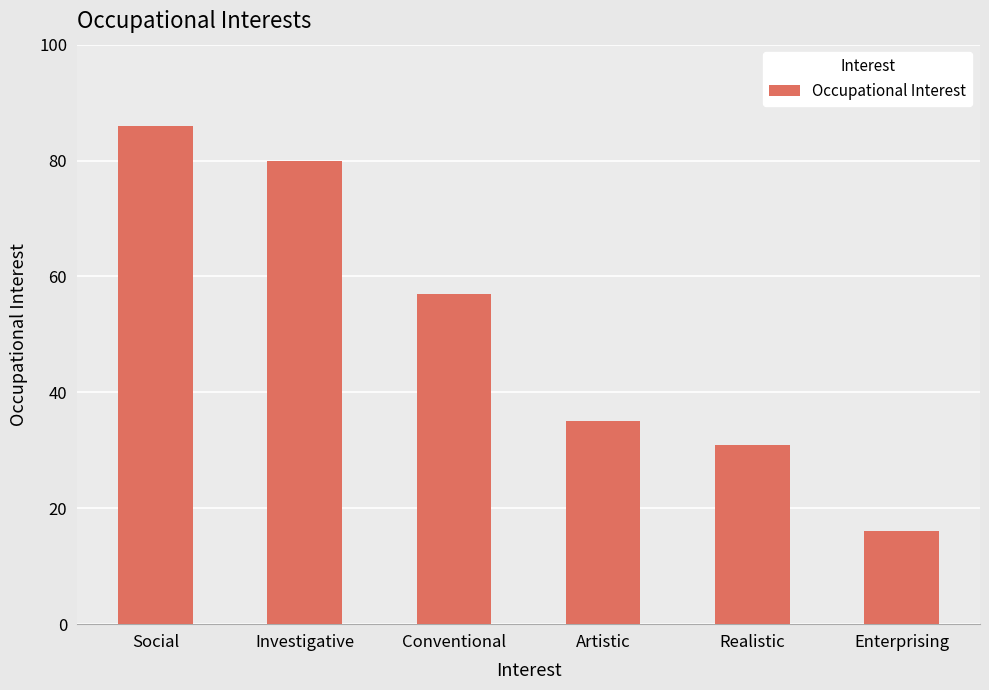

List the labels in order of value, smallest first.

Enterprising, Realistic, Artistic, Conventional, Investigative, Social